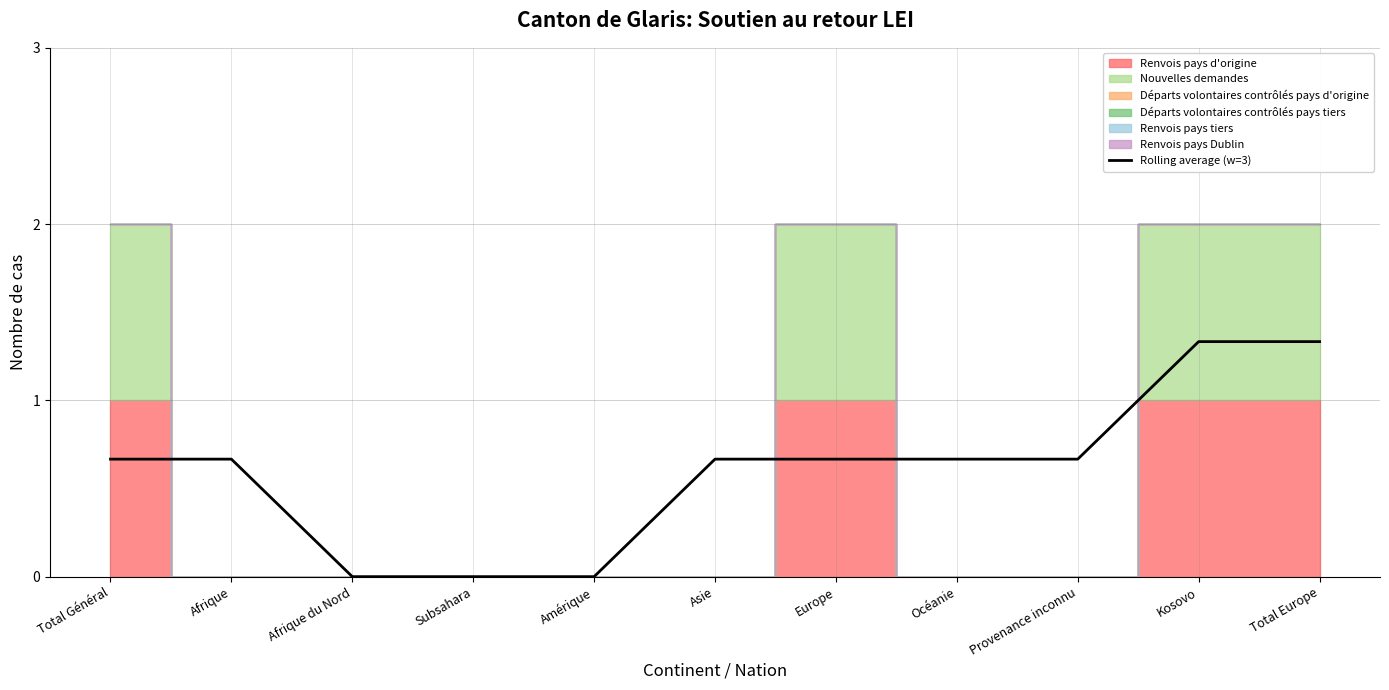

How many lines are shown in the chart?

1